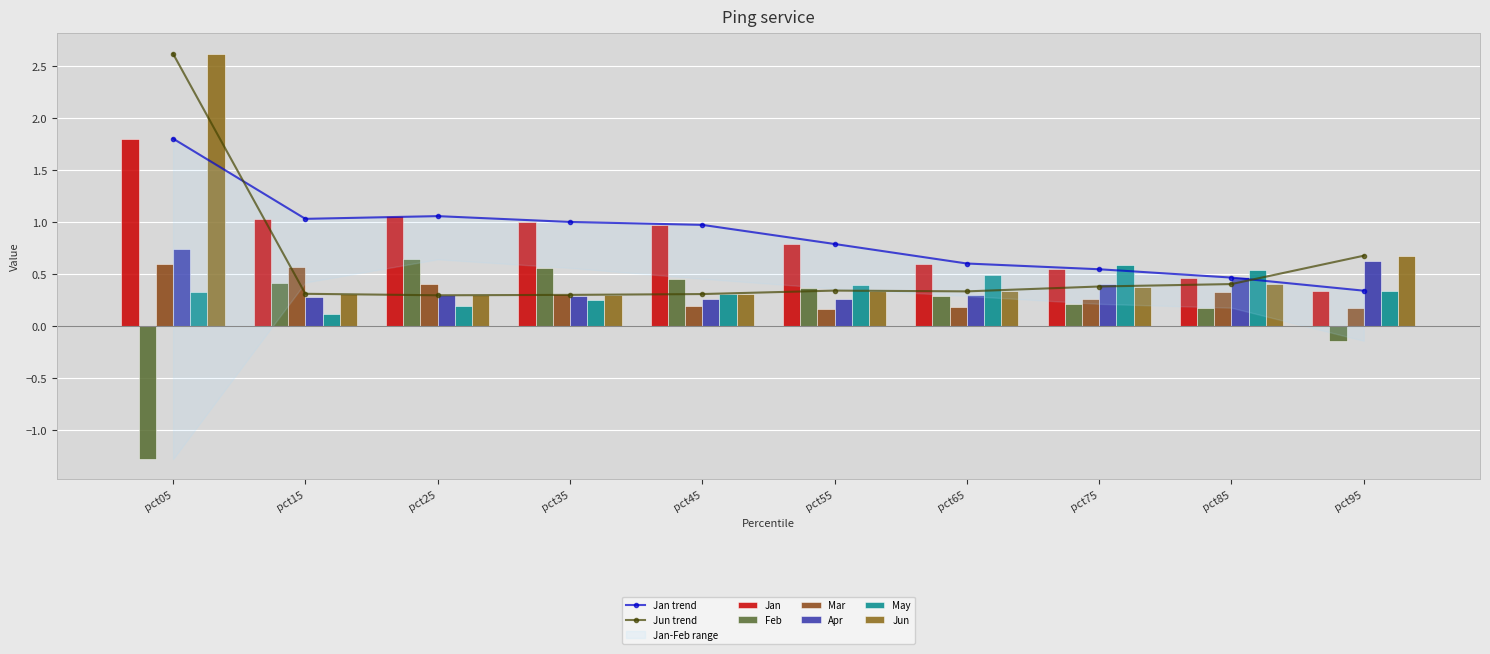

Which series has the largest total across all categories?

Jan